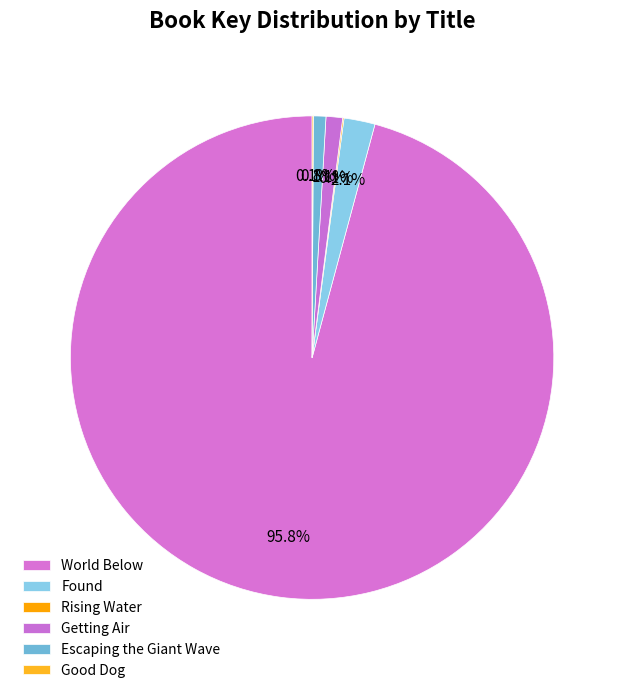

To the nearest percent, what is the combined percentage of World Below and Getting Air?

97%